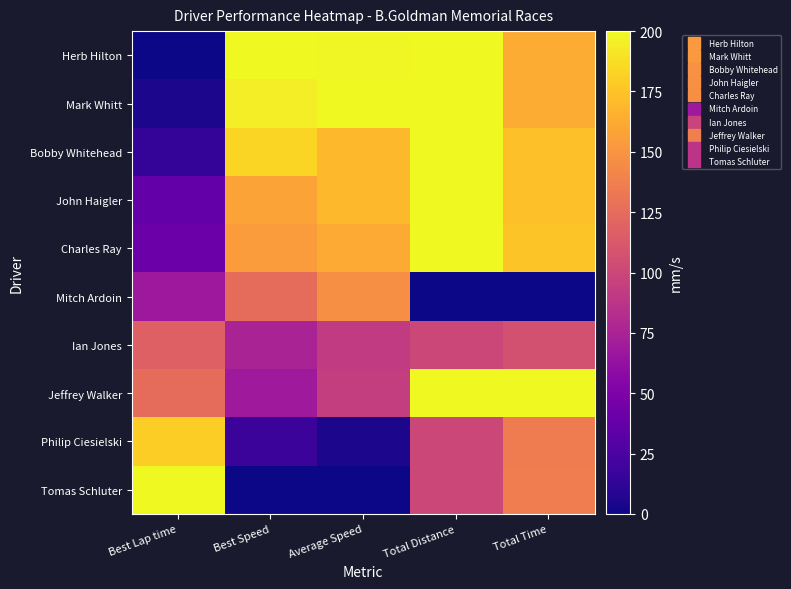

At which category does the chart reach its peak across all series?

Best Speed